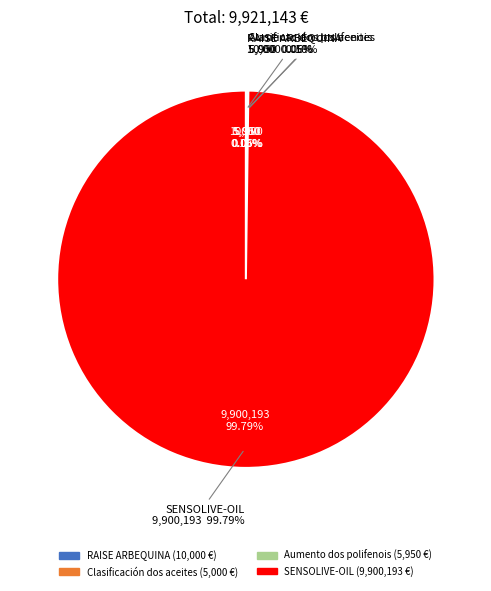

How many segments does this pie chart have?

4